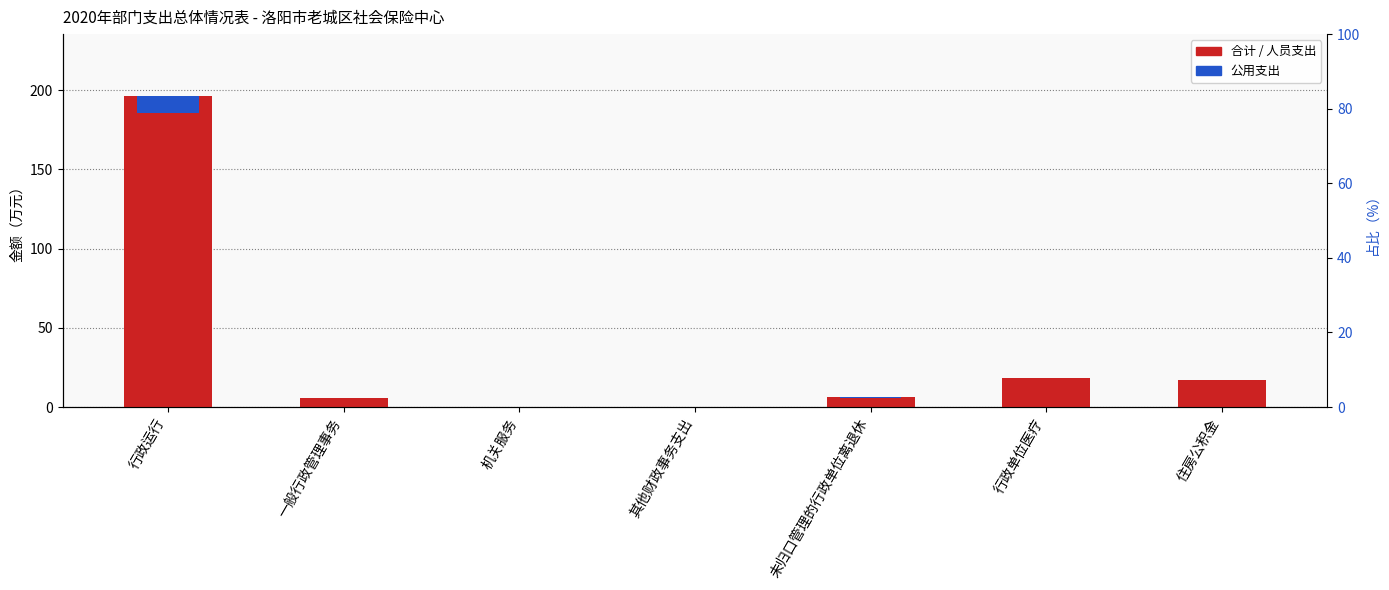

Rank the categories by 人员支出 value from lowest to highest.

一般行政管理事务, 机关服务, 其他财政事务支出, 未归口管理的行政单位离退休, 住房公积金, 行政单位医疗, 行政运行